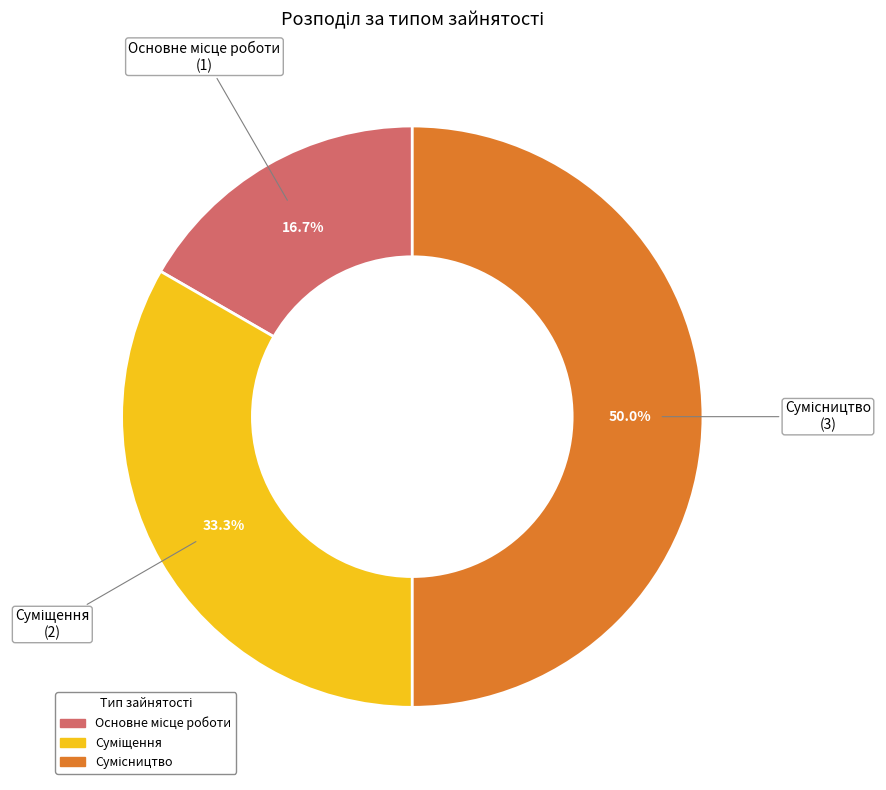

Is there a majority slice in this chart?

No